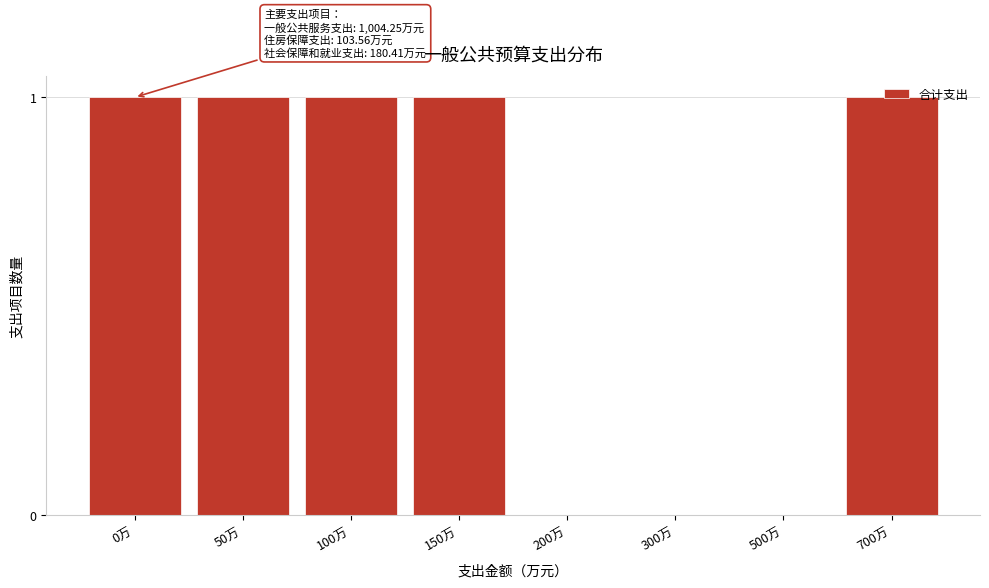

What is the sum of all values?

5